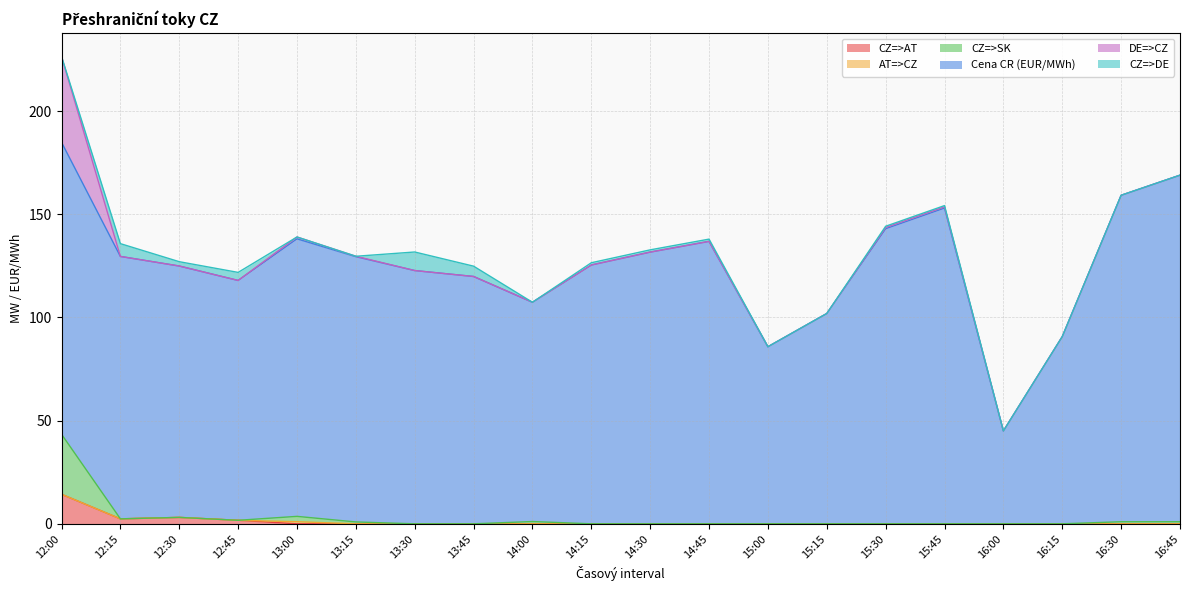

What are all the series names shown in the legend?

CZ=>AT, AT=>CZ, CZ=>SK, Cena CR (EUR/MWh), DE=>CZ, CZ=>DE